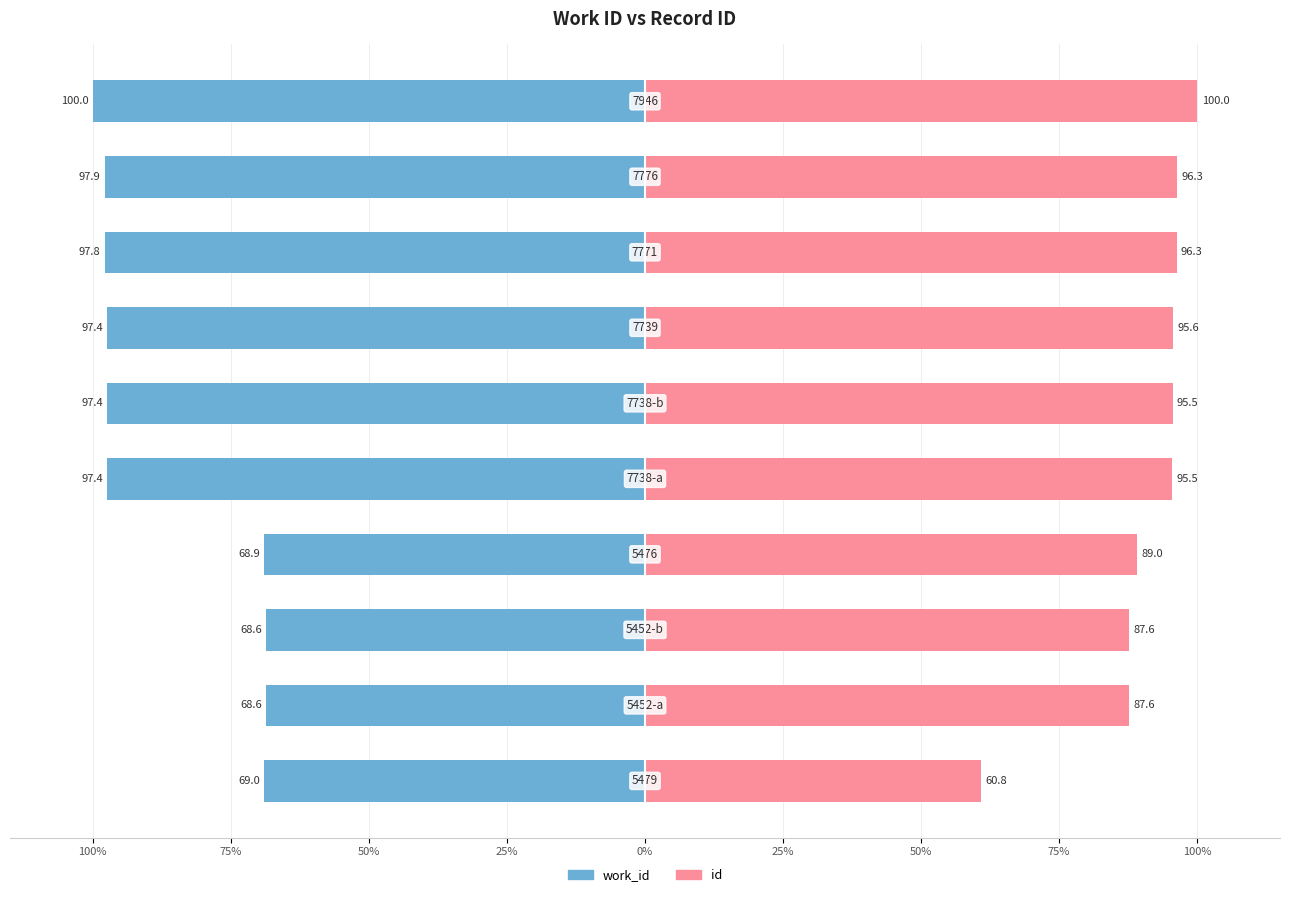

List the series in order of their peak value, lowest first.

work_id, id